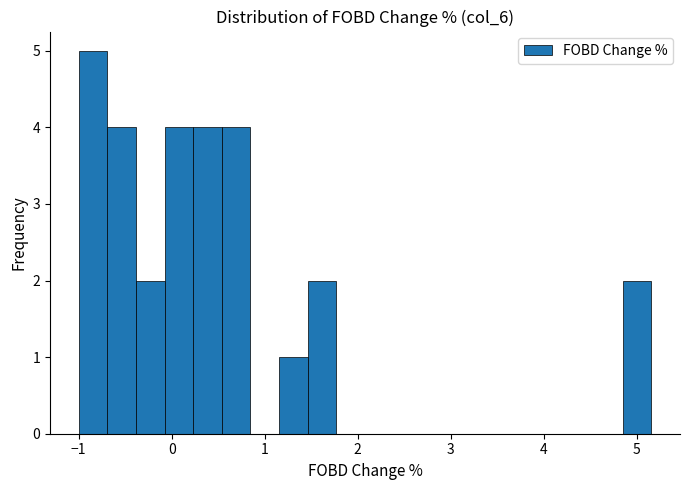

Around what value on the x-axis is the tallest bar? Give the approximate position of its centre, as read against the axis.

-0.8